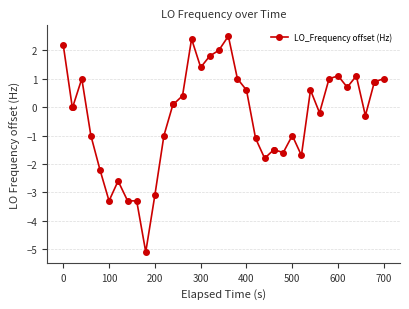

What is the value of the 27th point from the left?

-1.5